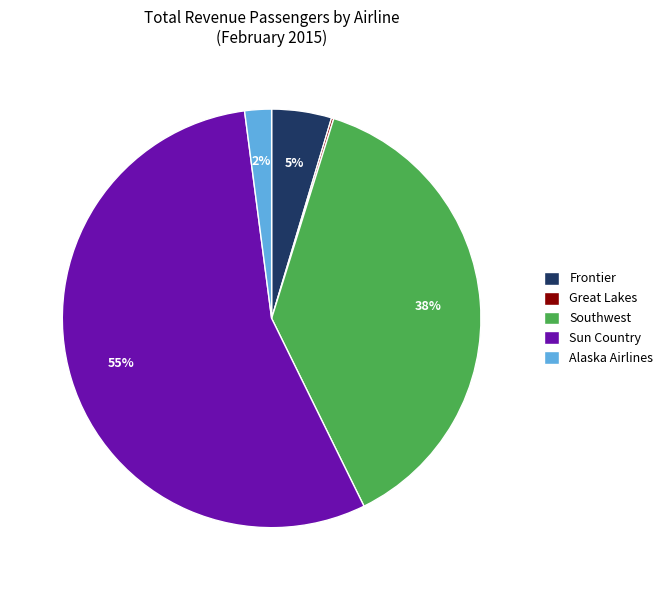

What is the largest slice in the pie chart?

Sun Country